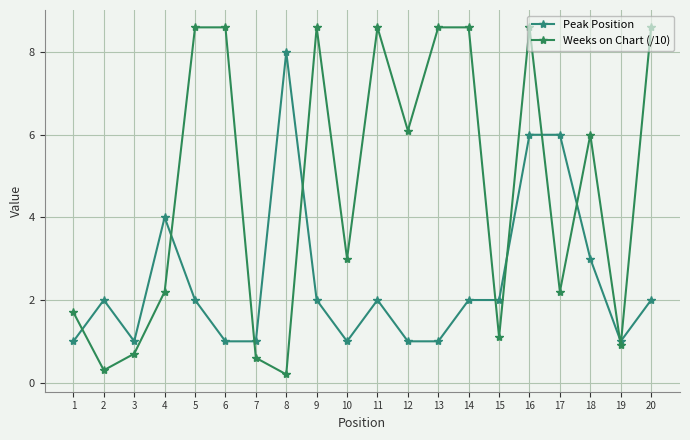

What is the difference between the second highest and second lowest values in the Peak Position series?

5.0